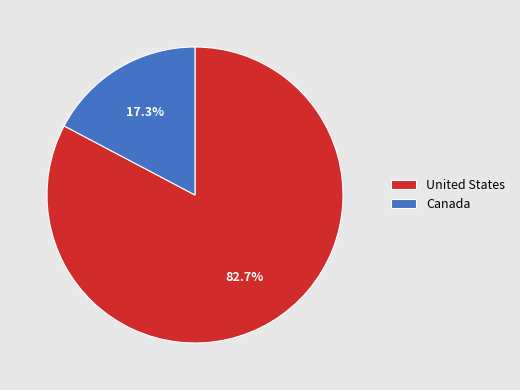

Which category has the smallest portion of the pie?

Canada